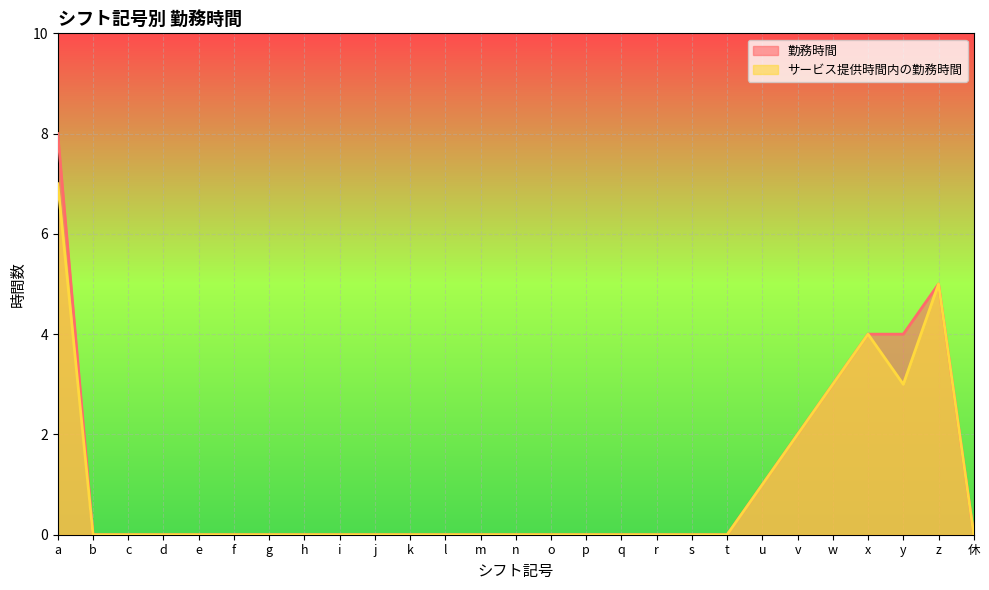

What is the average value of the サービス提供時間内の勤務時間 series?

1